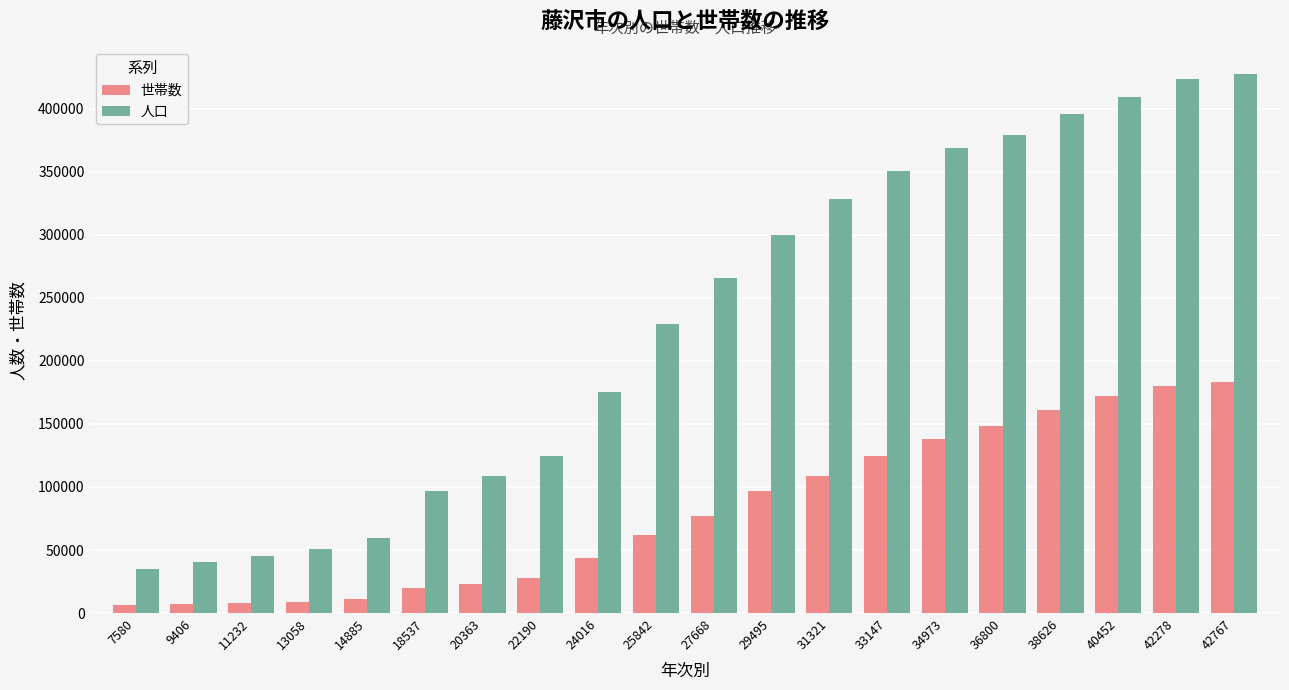

Are the bars grouped side by side (vs. stacked)?

Yes